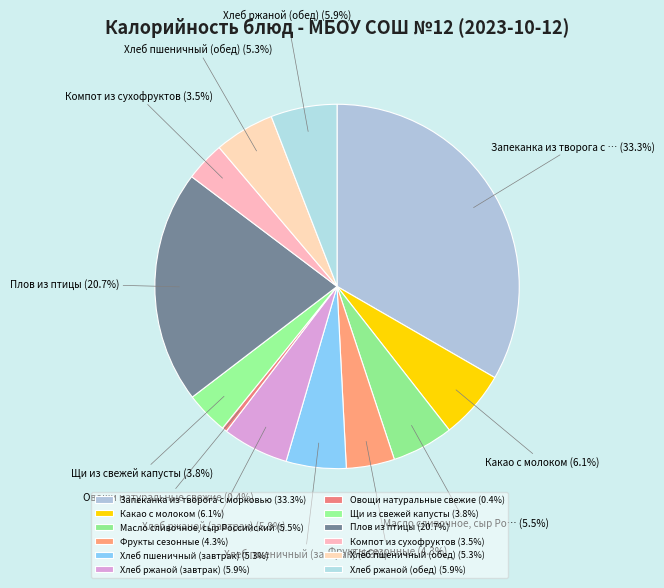

Approximately how many times larger is the value at Хлеб пшеничный (завтрак) compared to Фрукты сезонные?

1.2